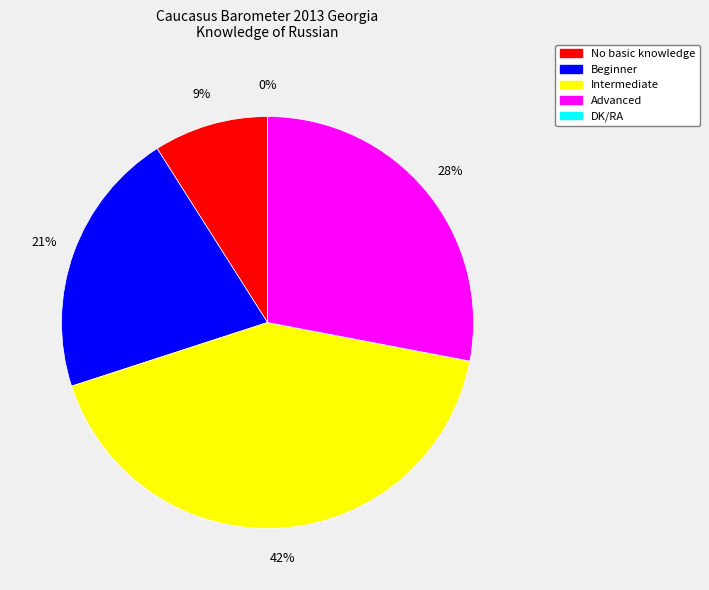

True or false: Advanced accounts for 28% of the total.

True